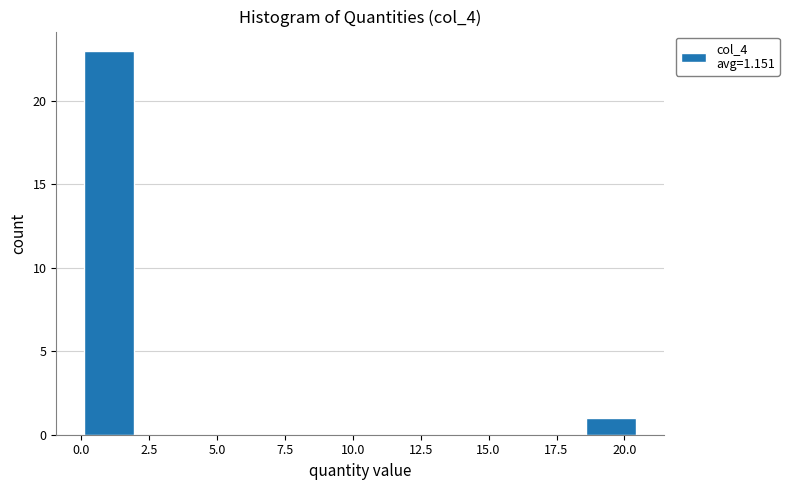

Reading left to right, list every bar in this chart as the range it spans on the x-axis followed by its height. Neither the bar edges nor the heights are printed on the chart, so give them approximately, as read against the axes.

0.0 to 2.0: 23
2.0 to 4.0: 0
4.0 to 6.0: 0
6.0 to 8.0: 0
8.0 to 10.5: 0
10.5 to 12.5: 0
12.5 to 14.5: 0
14.5 to 16.5: 0
16.5 to 18.5: 0
18.5 to 20.5: 1